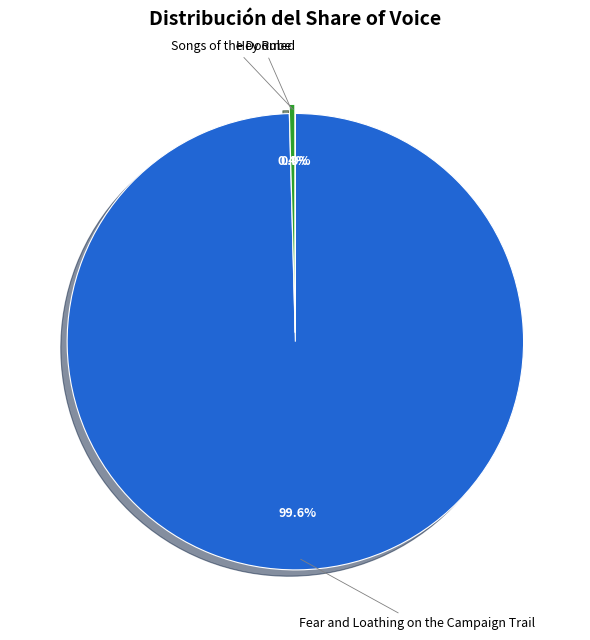

Does Fear and Loathing on the Campaign Trail represent more than half of the total?

Yes